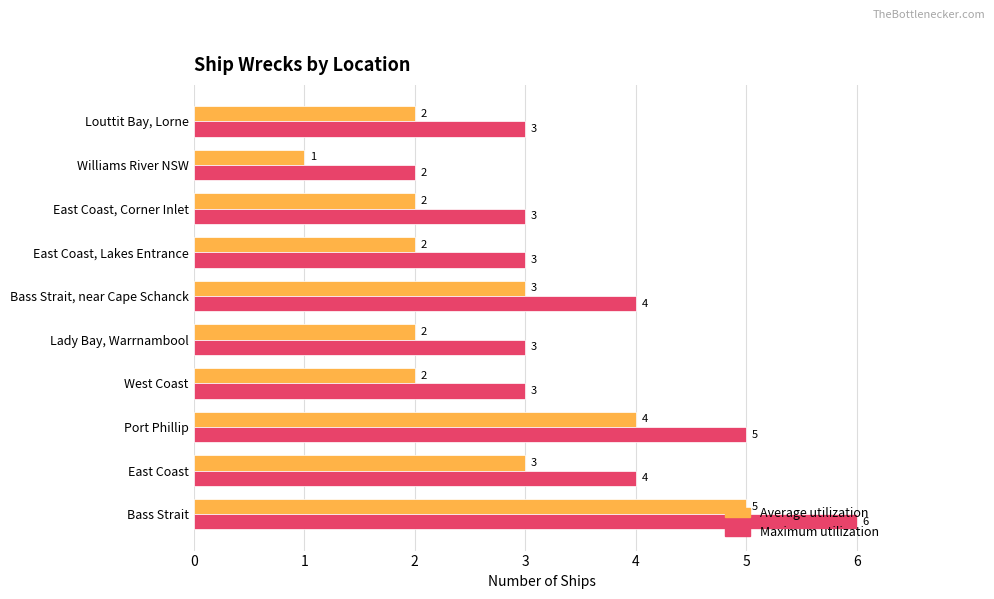

What is the minimum value for Maximum utilization?

2